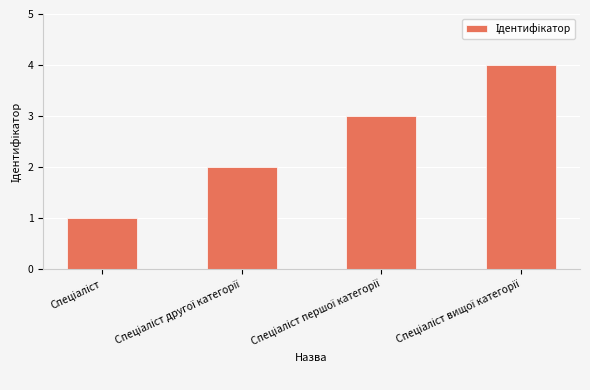

How many values are between 2 and 4?

3